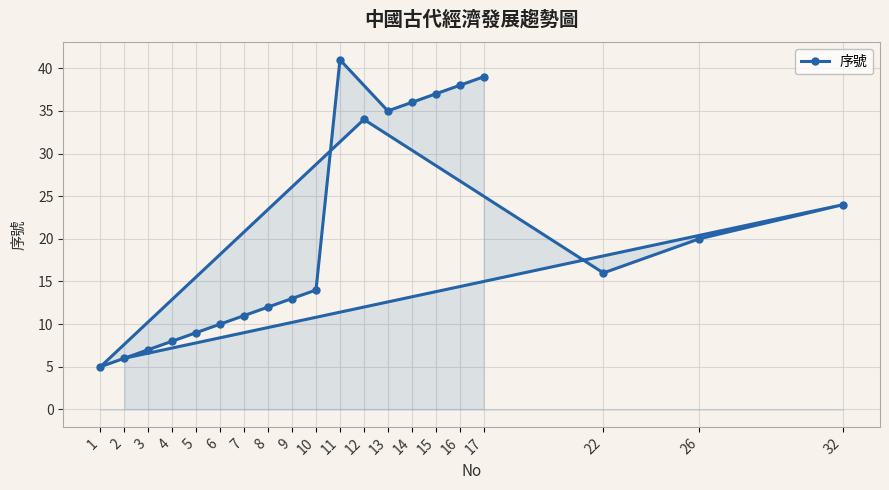

Which label corresponds to the largest value in the chart?

11